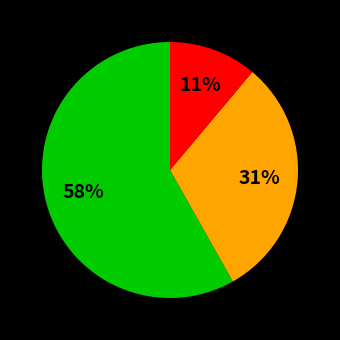

To the nearest percent, what is the difference between the largest and smallest slice percentages?

47%